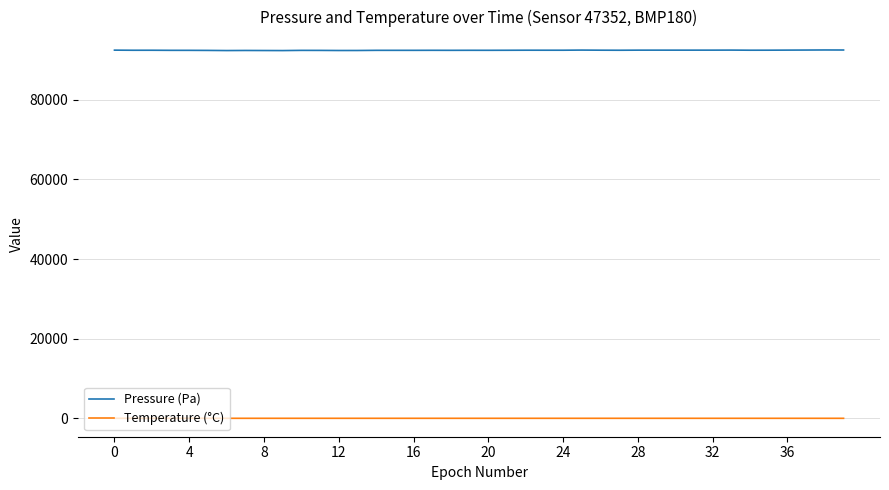

Is this an area chart (filled region under the line)?

No